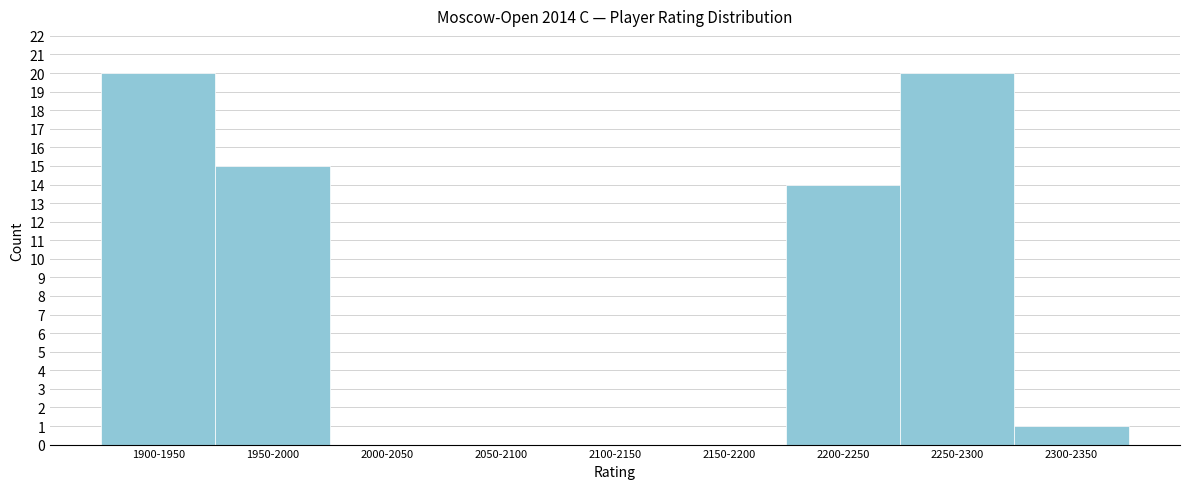

Reading left to right, what are all the values shown in this chart?

1900-1950=20	1950-2000=15	2000-2050=0	2050-2100=0	2100-2150=0	2150-2200=0	2200-2250=14	2250-2300=20	2300-2350=1